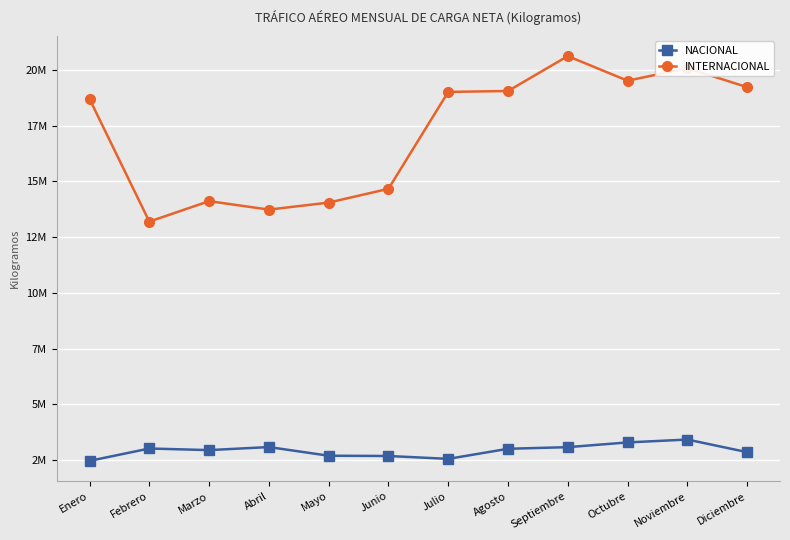

Which series has the widest spread of values?

INTERNACIONAL